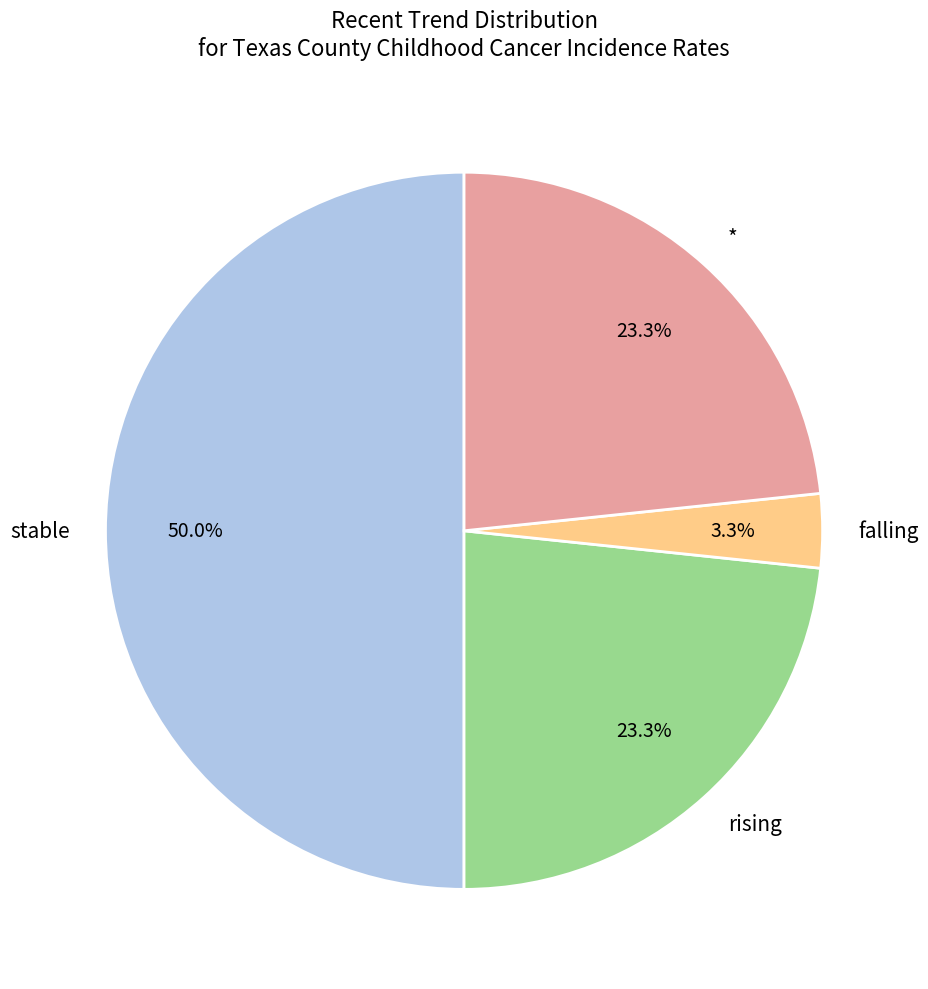

What portion of the pie excludes falling?

96.7%